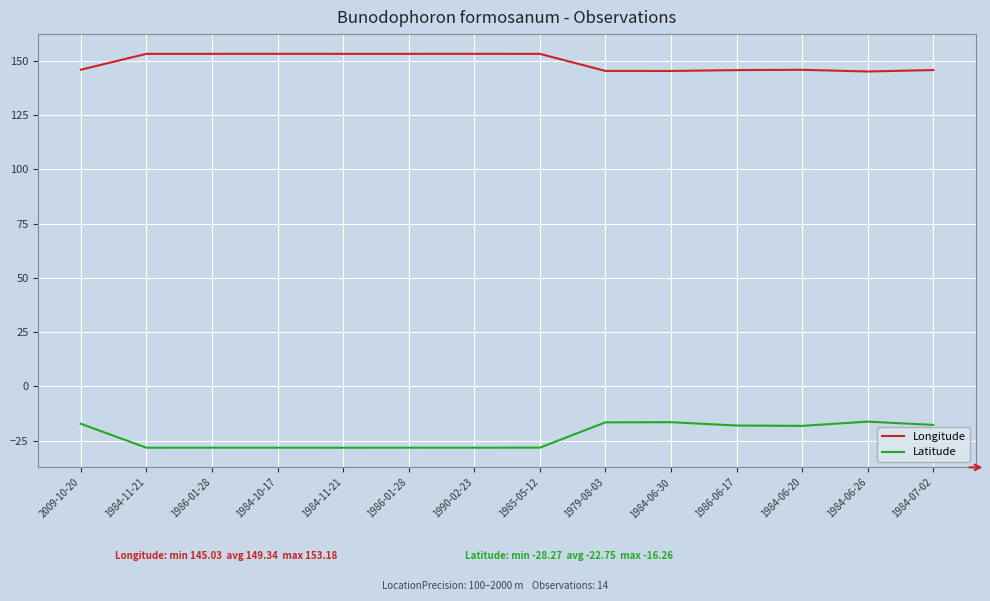

What is the label of the 9th point from the left?

1979-08-03